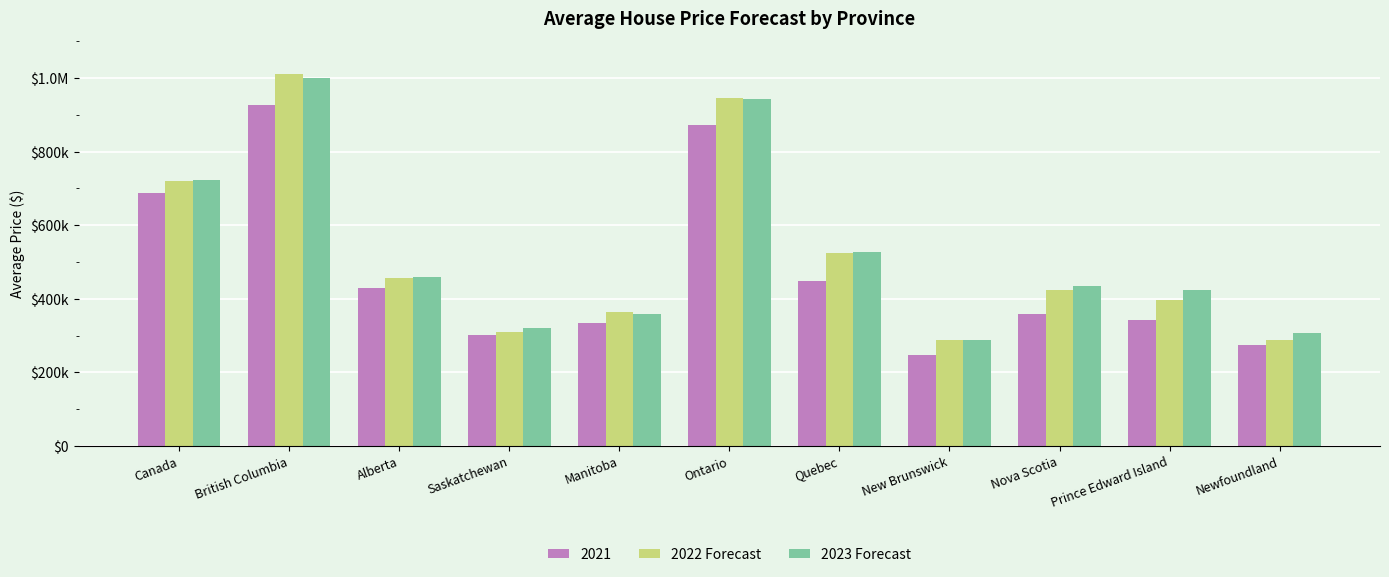

Read the 2023 Forecast value at Manitoba.

358611.2